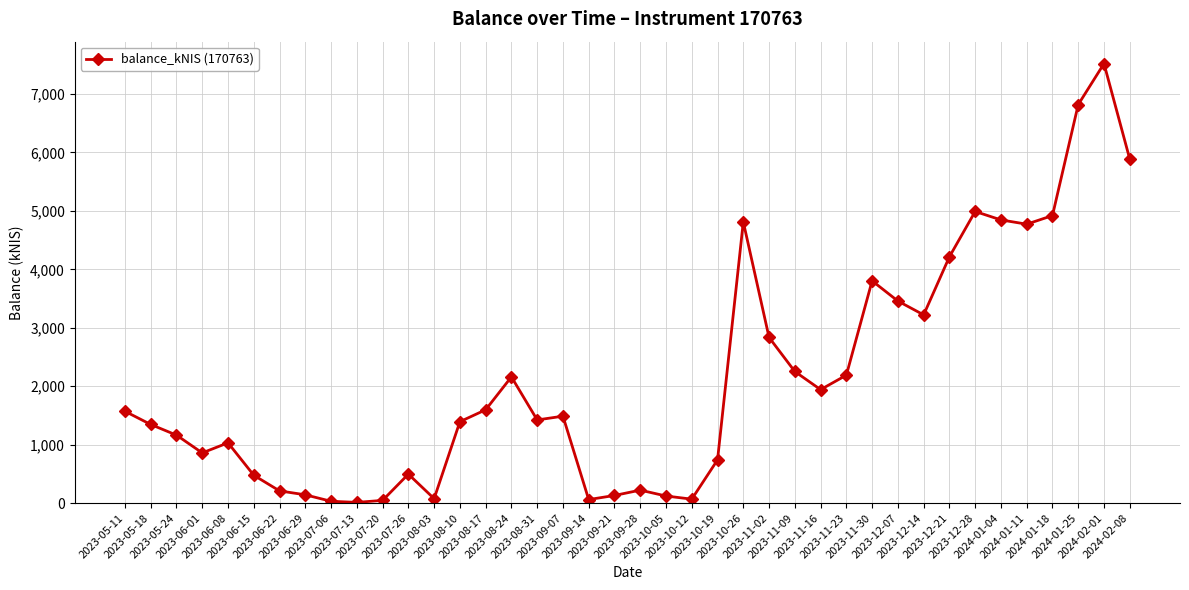

Where is the first local minimum?

2023-06-01